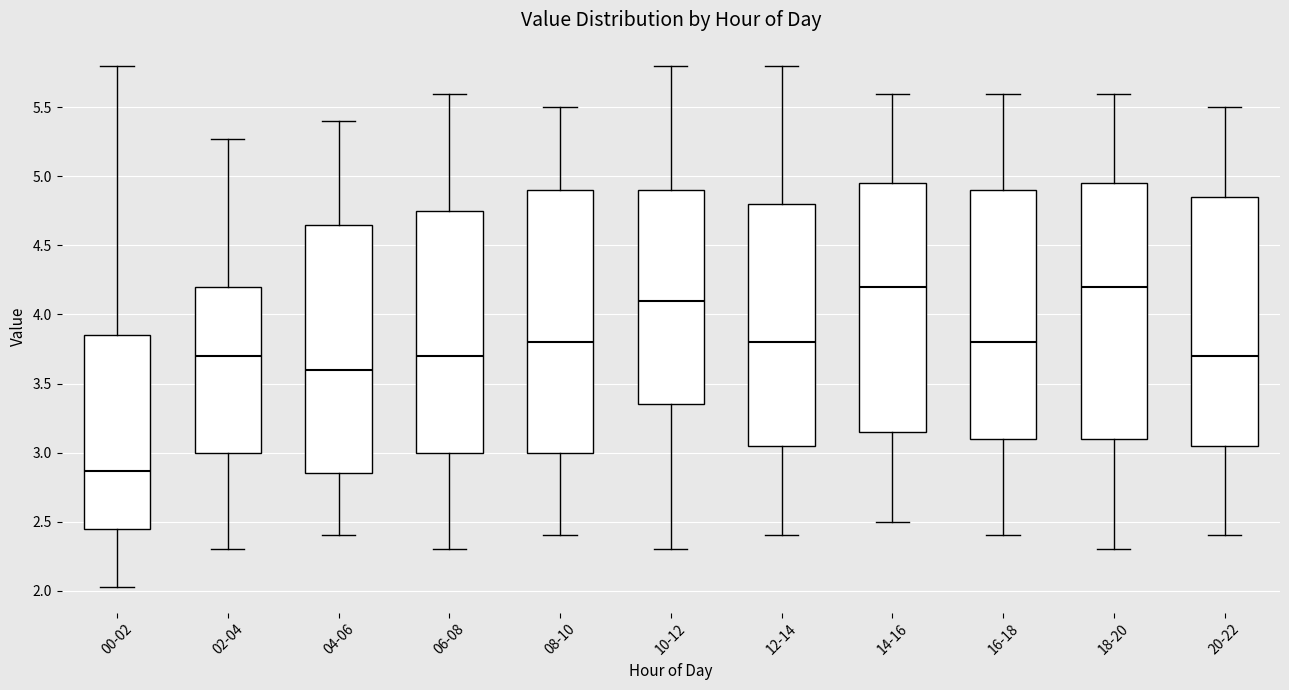

Comparing the boxes themselves (not the whiskers), which one is the tallest?

08-10